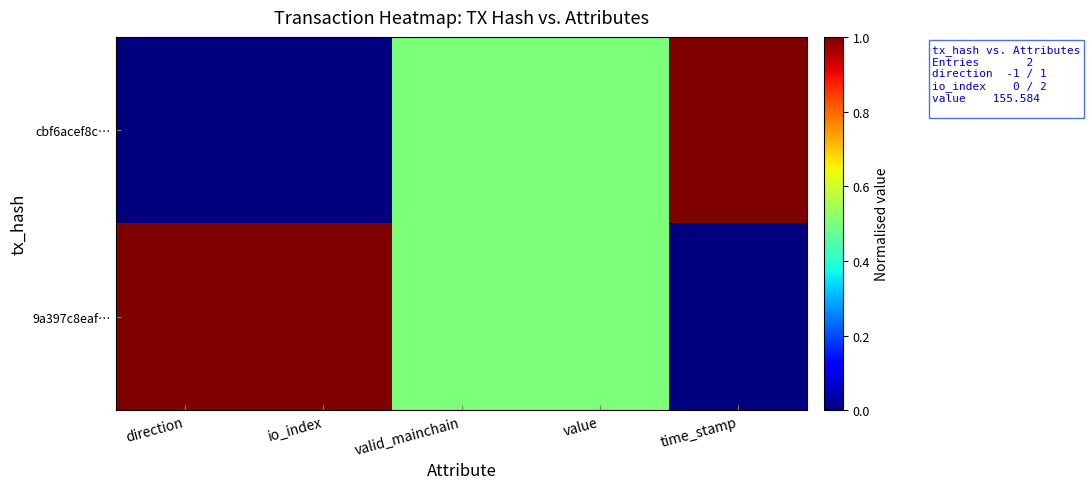

List the series in order of their peak value, highest first.

cbf6acef8c…, 9a397c8eaf…